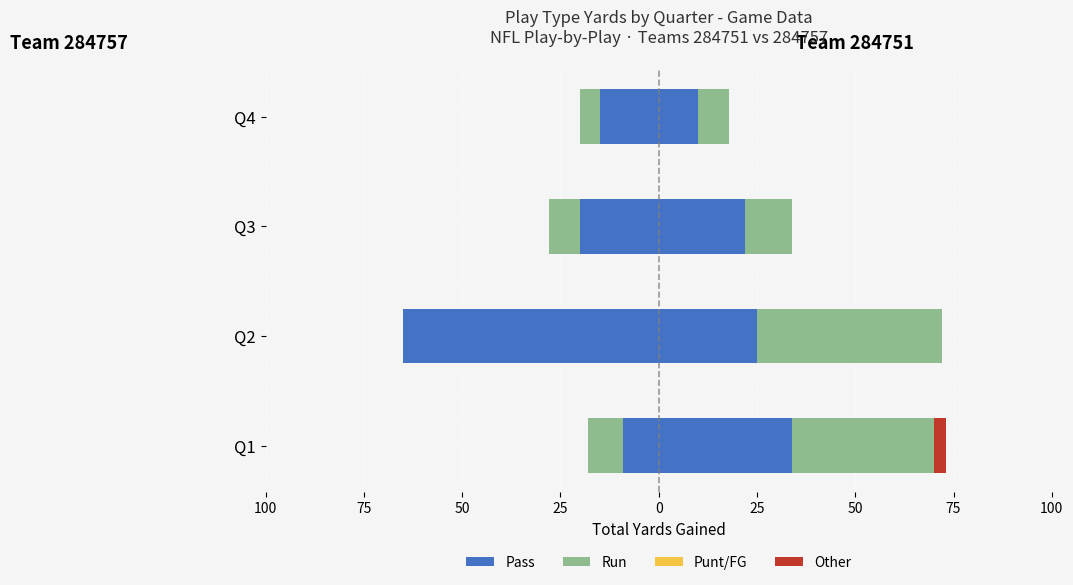

Between 100 and 50, which series saw the biggest shift?

Pass